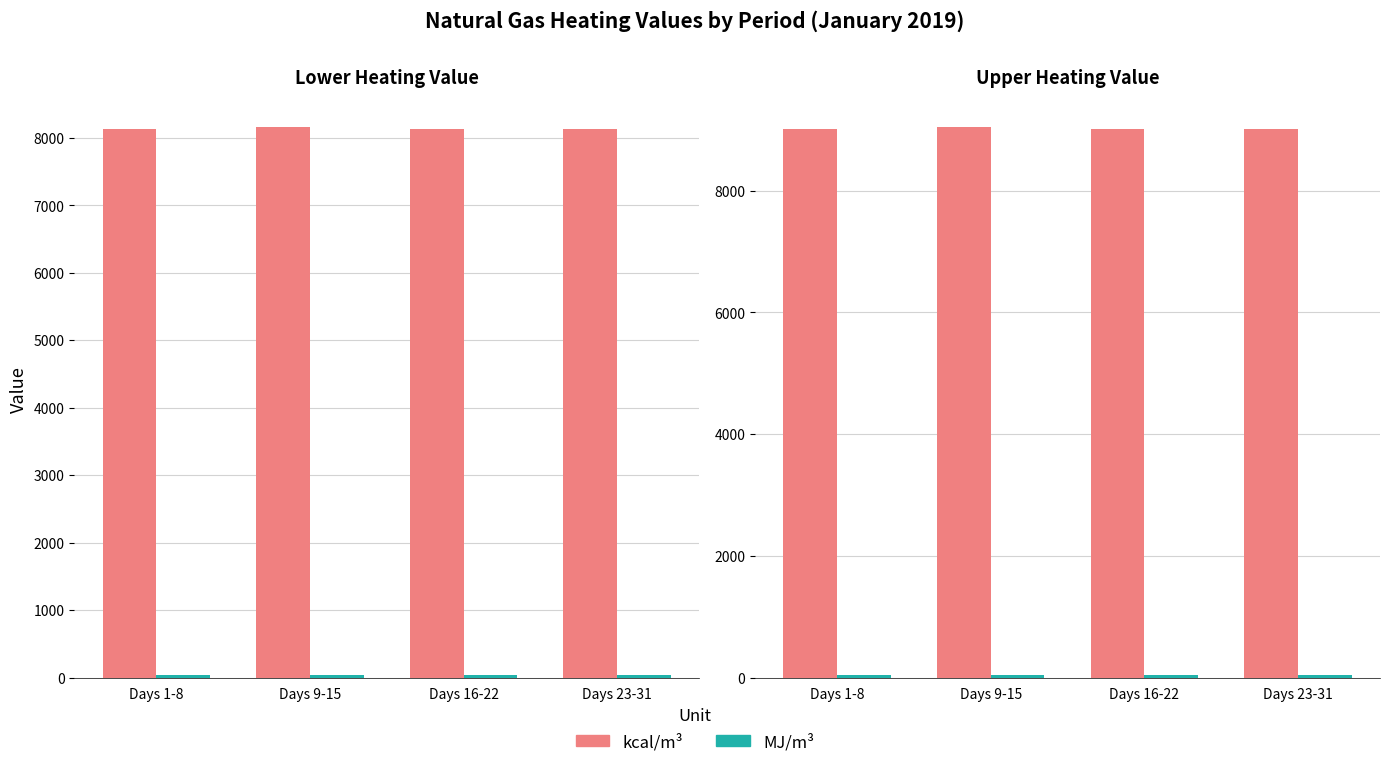

What is the label of the 3rd bar from the left?

Days 16-22